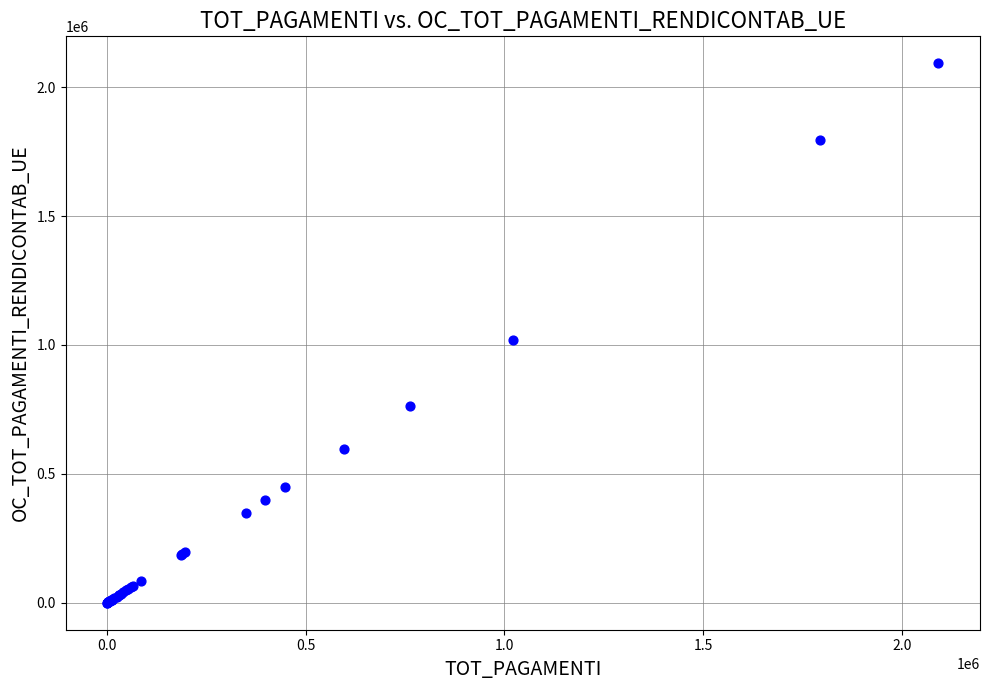

What Y value in the scatter plot is closest to 1046191?

1020302.1